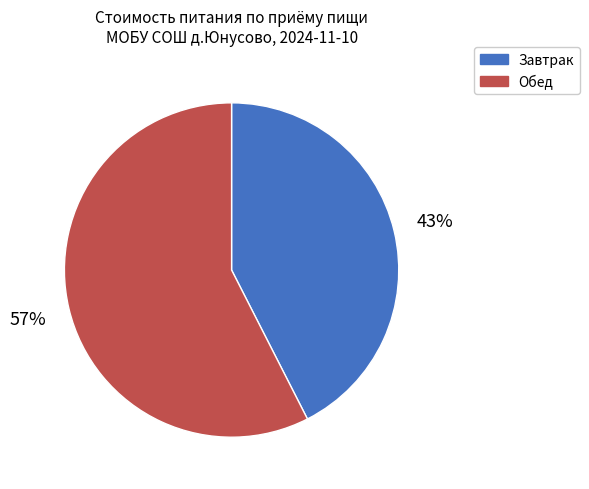

To the nearest percent, what is the average slice percentage?

50%